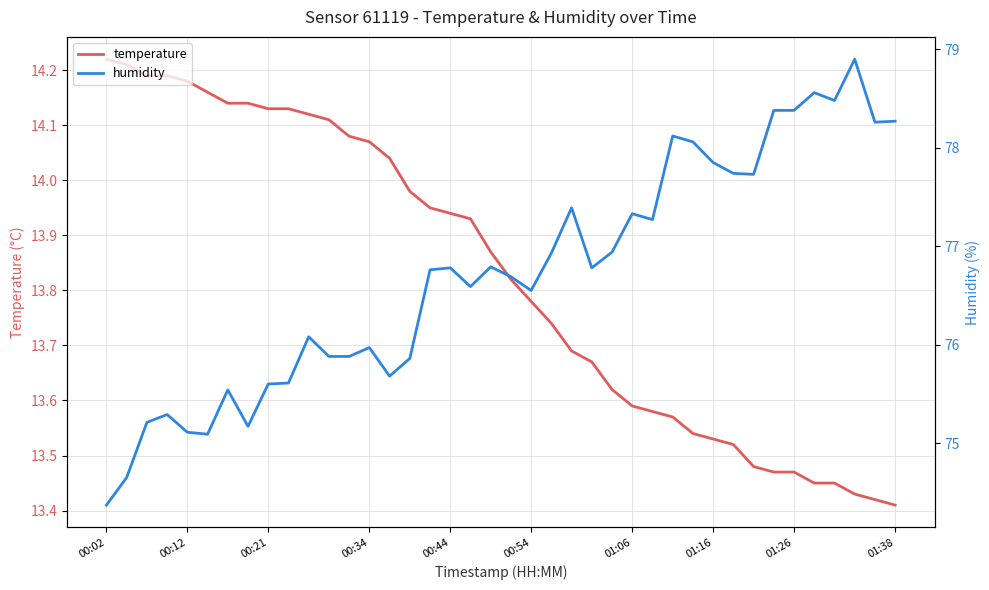

The value of temperature at 00:54 is 21.1. True or false?

False